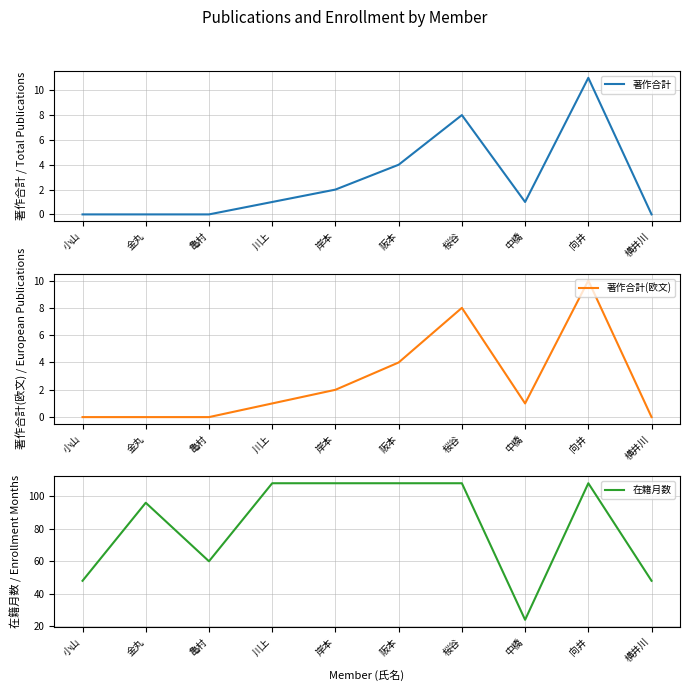

Which series has the largest total across all categories?

在籍月数